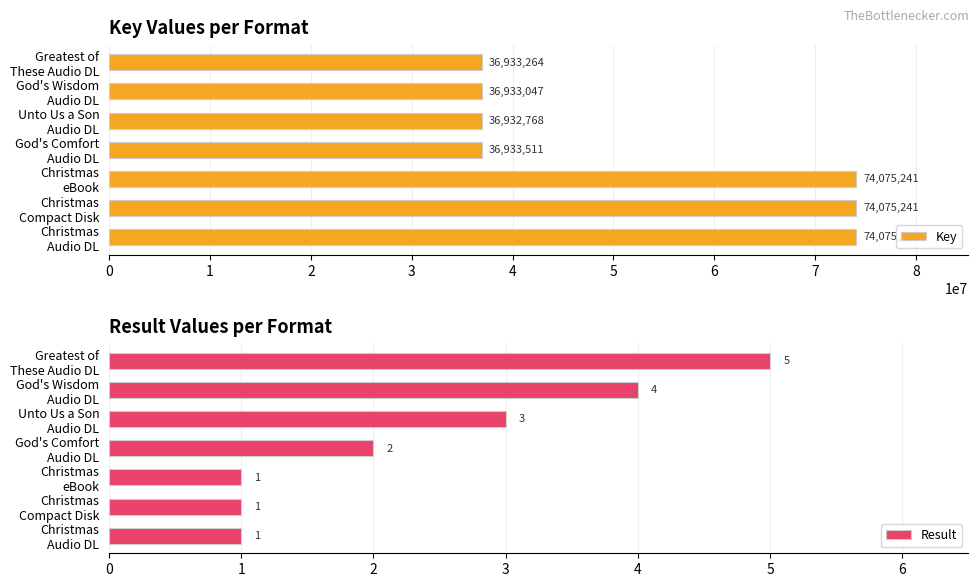

Which series has the largest total across all categories?

Key